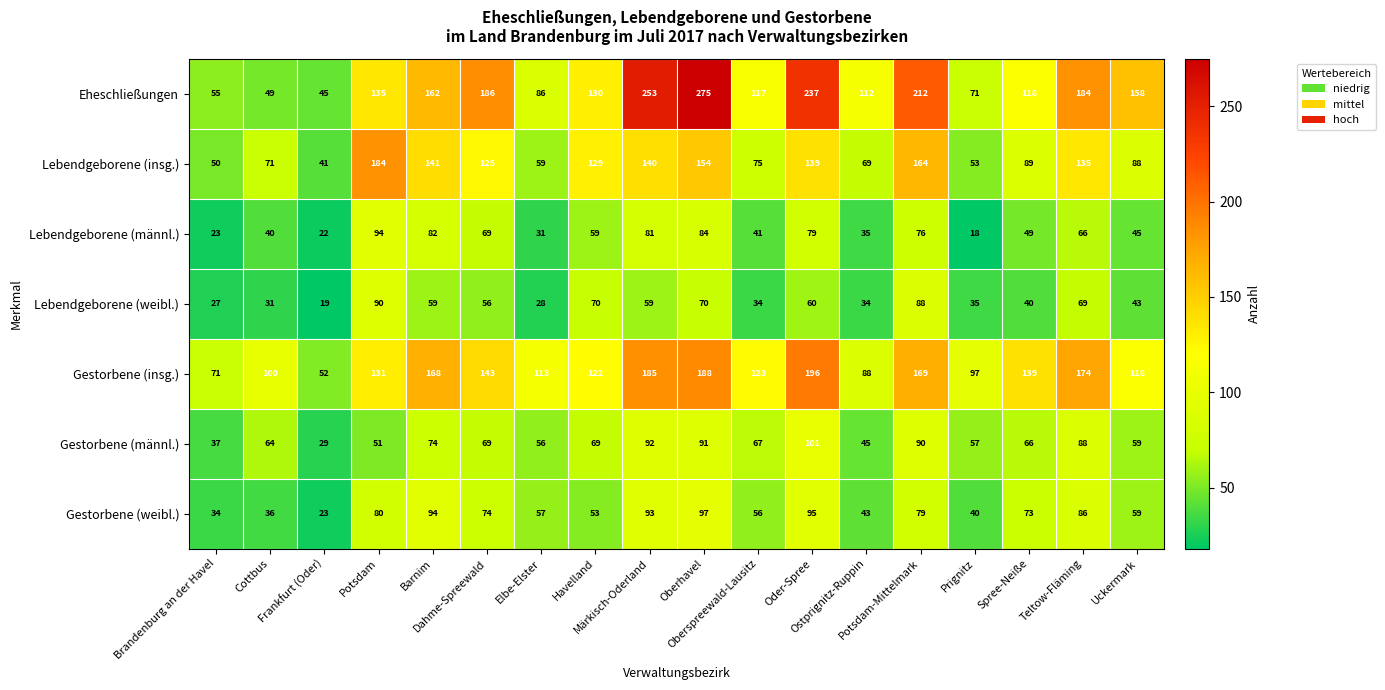

What is the smallest value displayed?

18